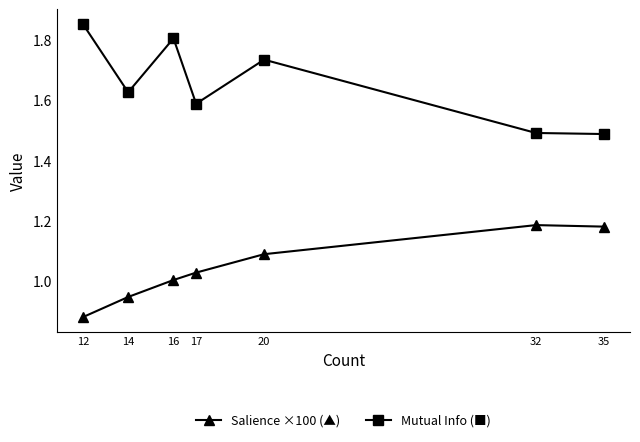

What is the total value across all series at 35?

2.7